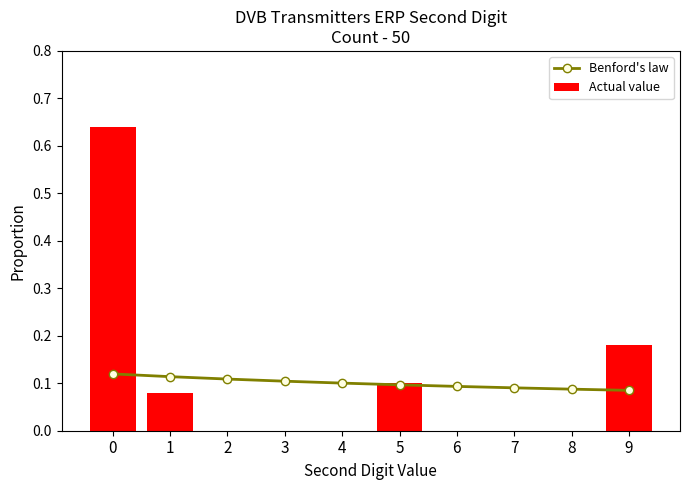

The Benford's law series shows 0.2 at 4. True or false?

False